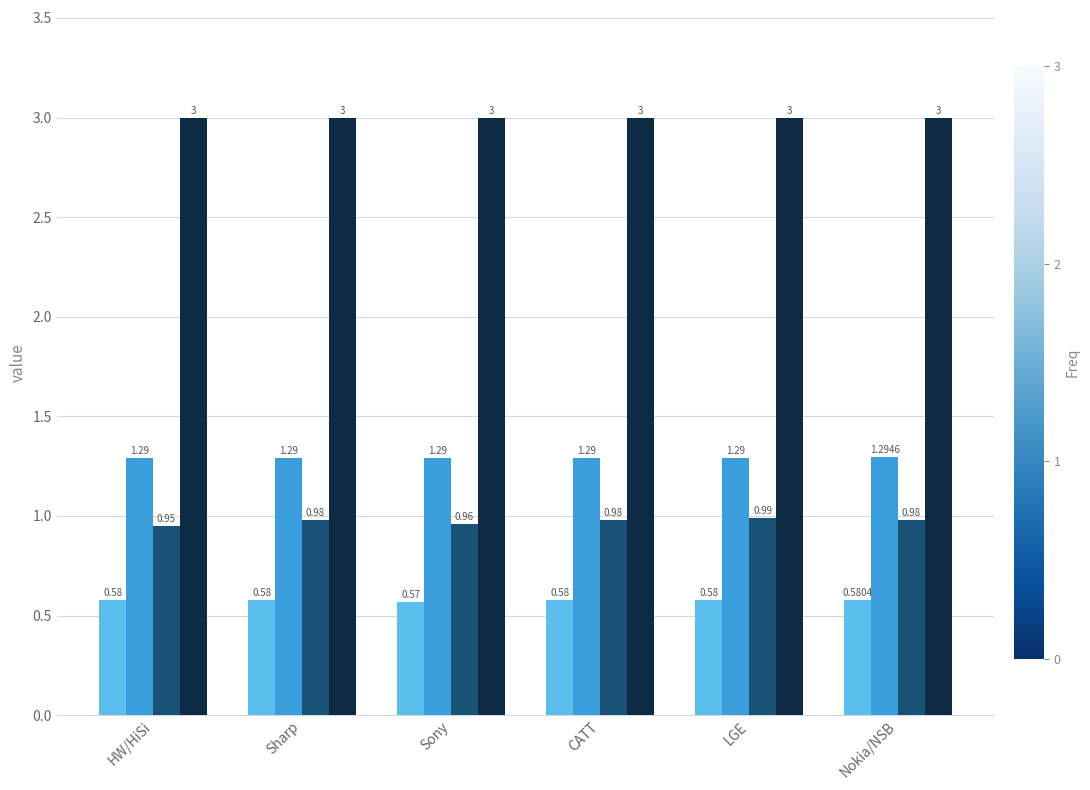

What is the label of the 5th bar from the left?

LGE